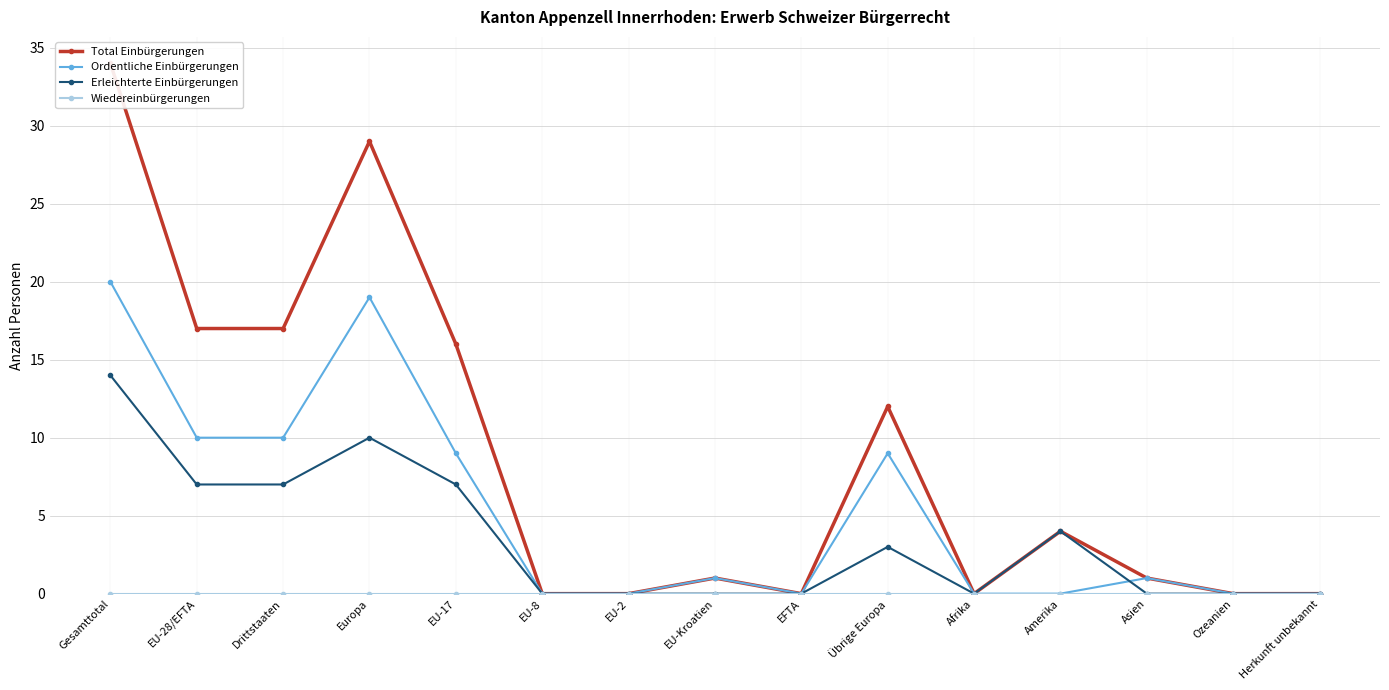

Which series has the largest range (max minus min)?

Total Einbürgerungen